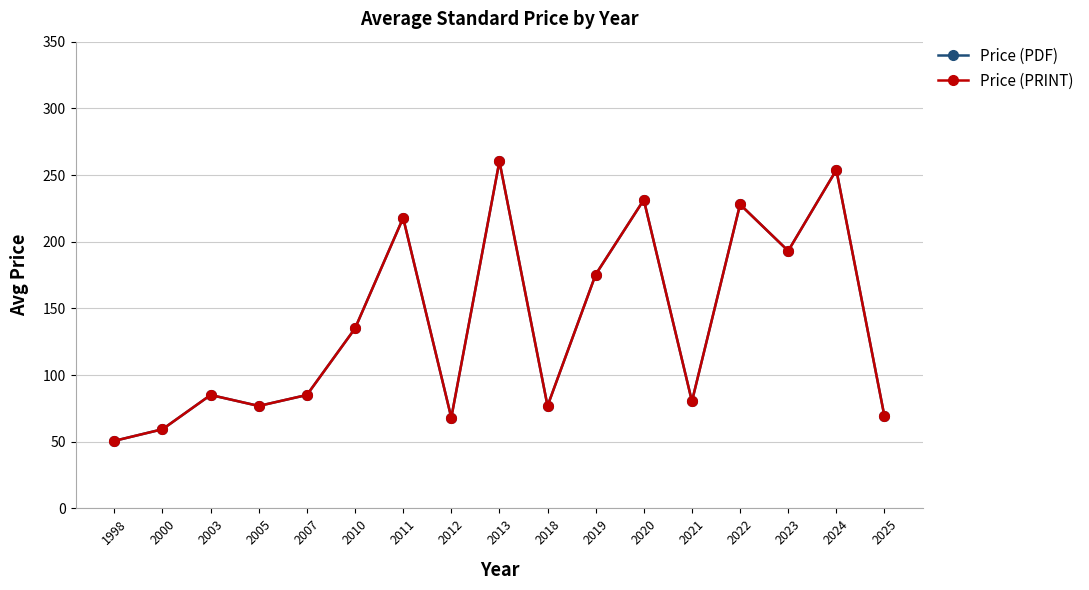

At how many categories does at least one series exceed 98?

8